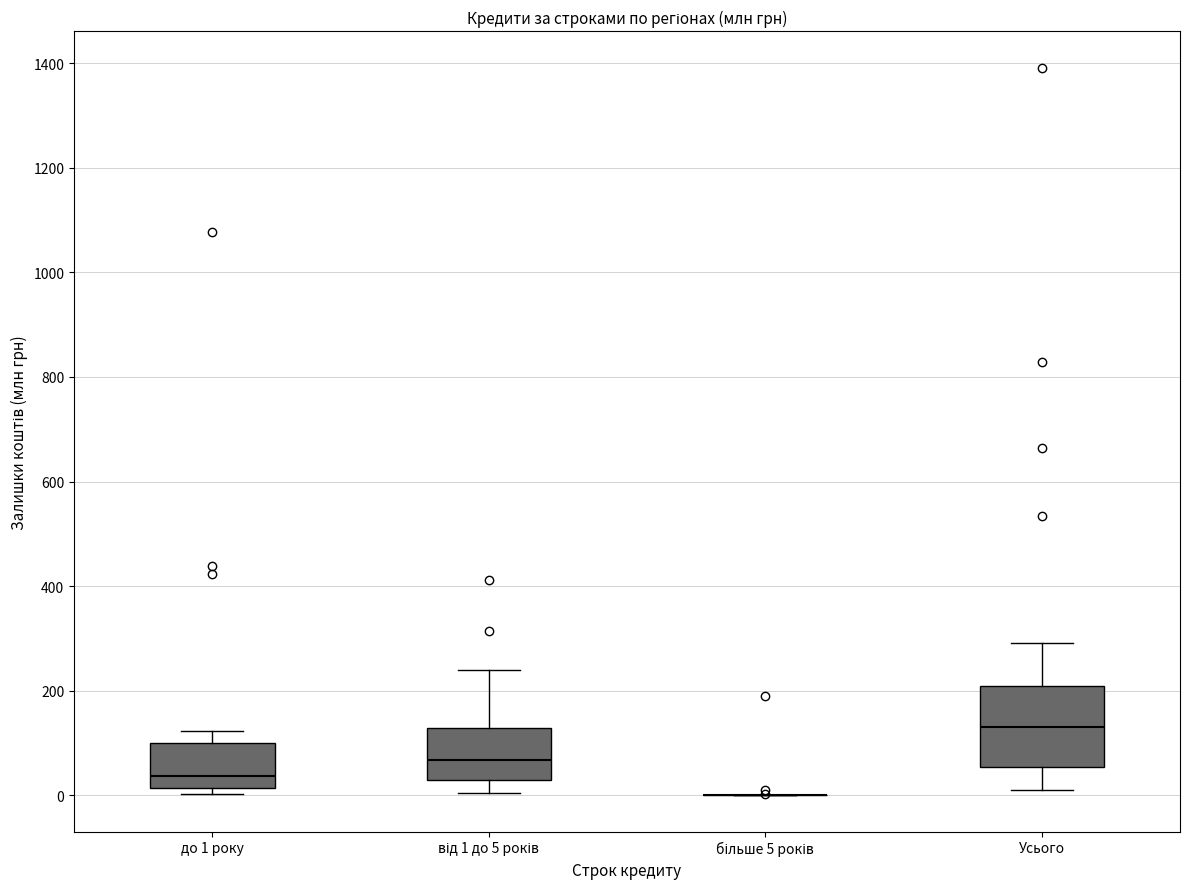

Where does the lower whisker of the box for Усього end on the y-axis? The values are not printed on the chart, so give them approximately, as read against the axis.

0